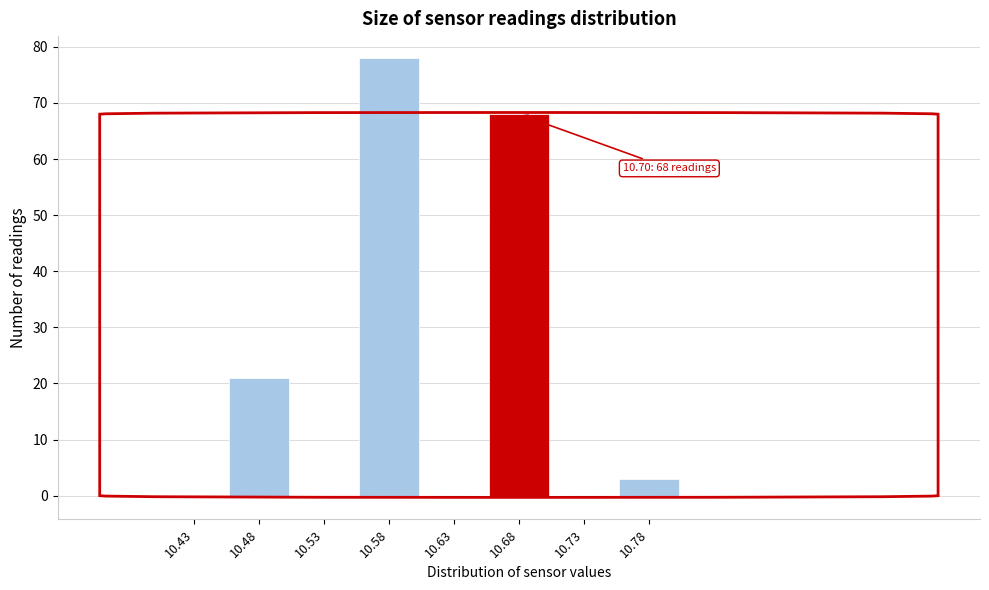

Reading left to right, list all the values displayed in this chart.

10.43=0	10.48=21	10.53=0	10.58=78	10.63=0	10.68=68	10.73=0	10.78=3